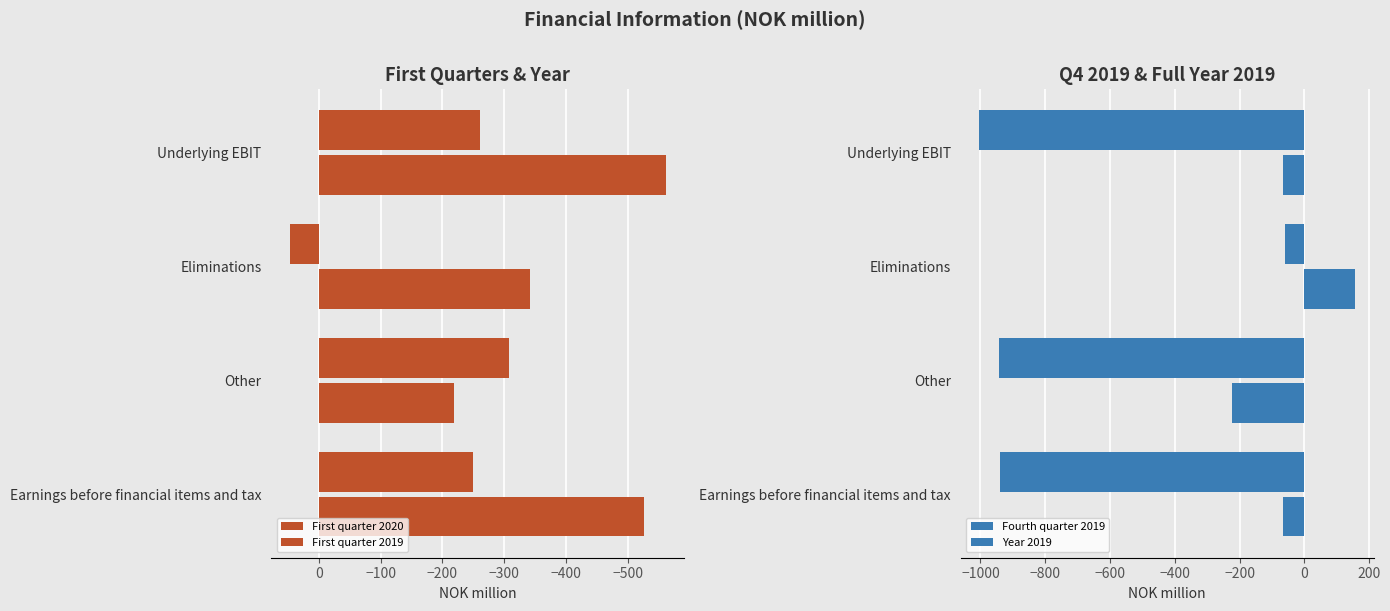

What is the value of the Fourth quarter 2019 bar at the 1st from the left?

-64.9